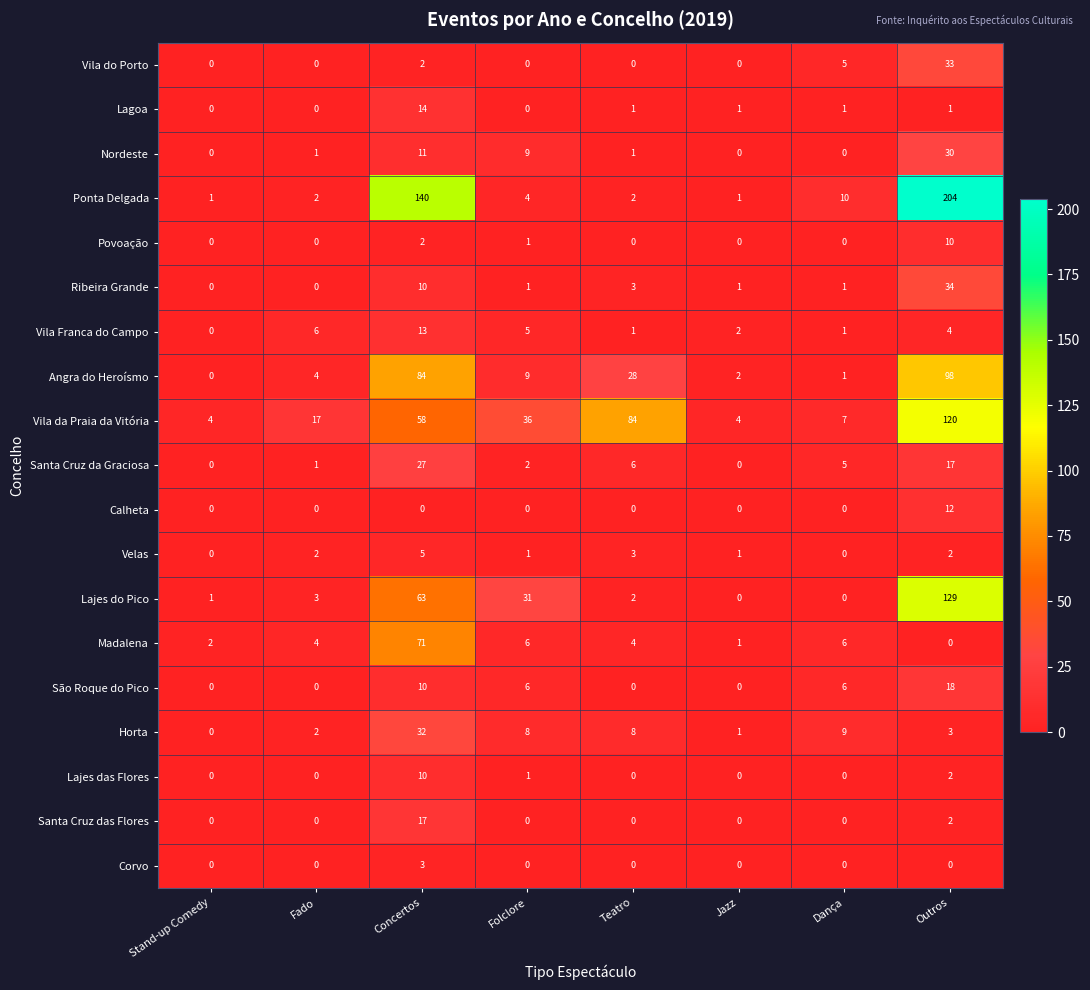

The Vila da Praia da Vitória series shows 84 at Teatro. True or false?

True